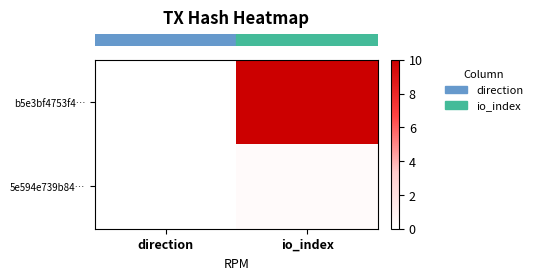

At how many categories does at least one series exceed 1?

1